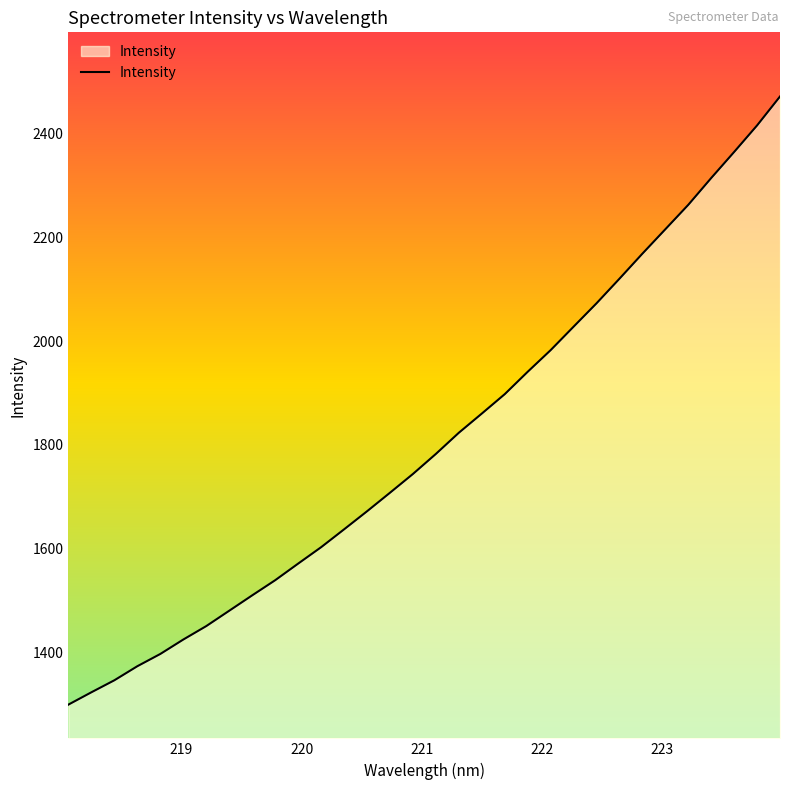

What is the smallest value displayed?

1300.0